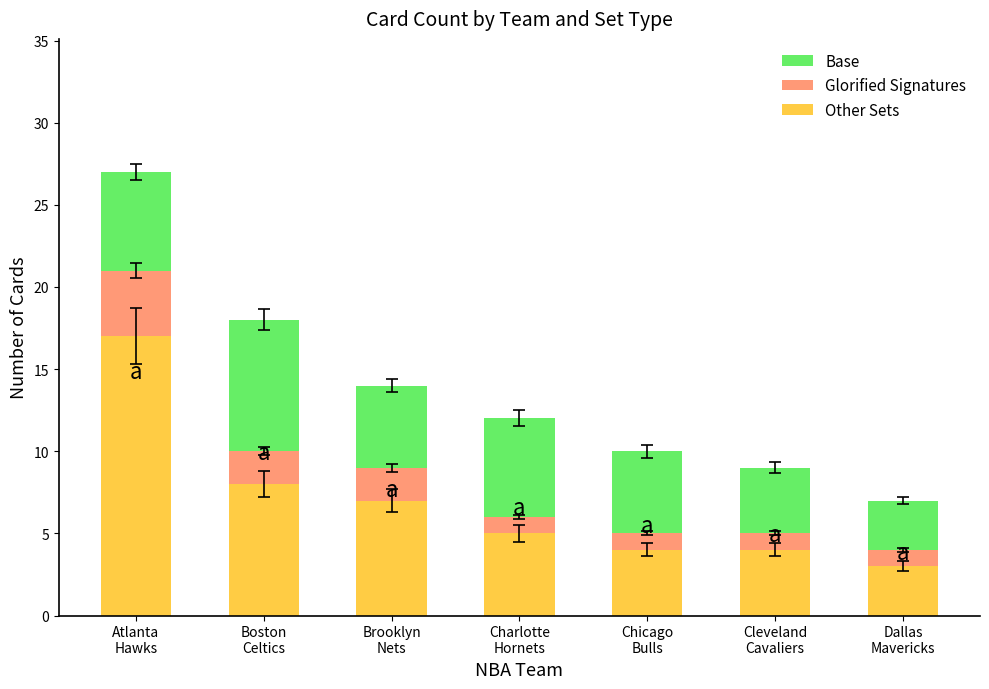

What is the difference between the maximum and minimum values in the Other Sets series?

14